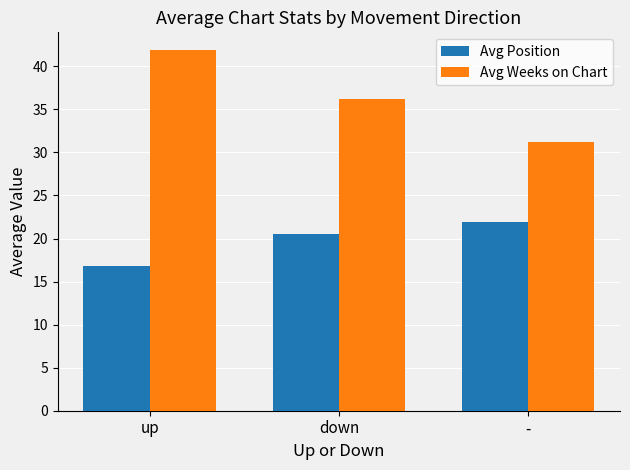

Where does the Avg Position series first go above 20?

down